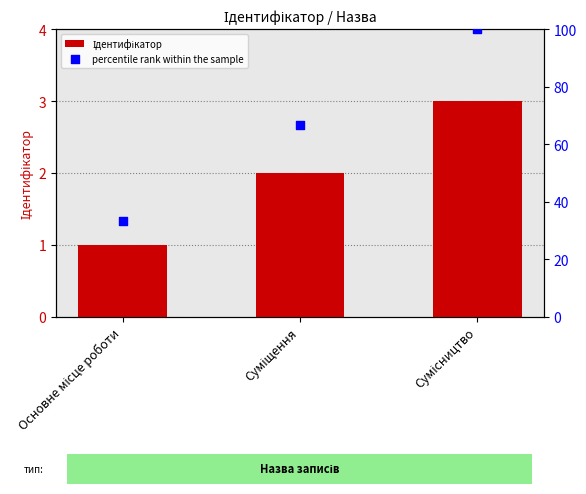

Which series contains the lowest Y value?

Ідентифікатор